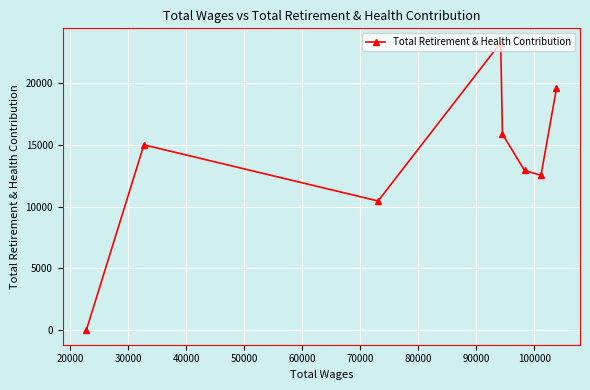

What is the value of the 4th point from the left?

23231